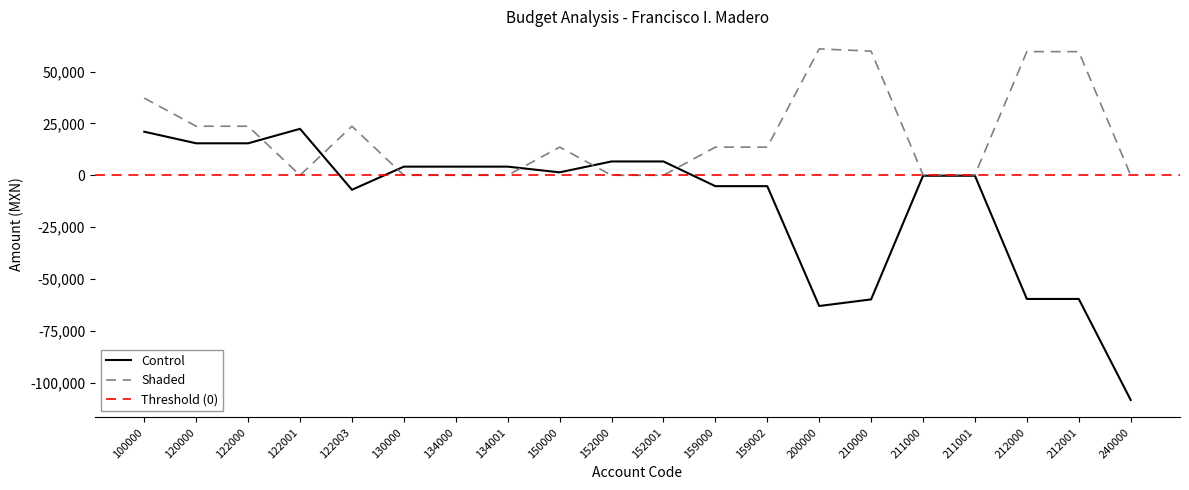

True or false: Shaded and Control cross at least once.

True